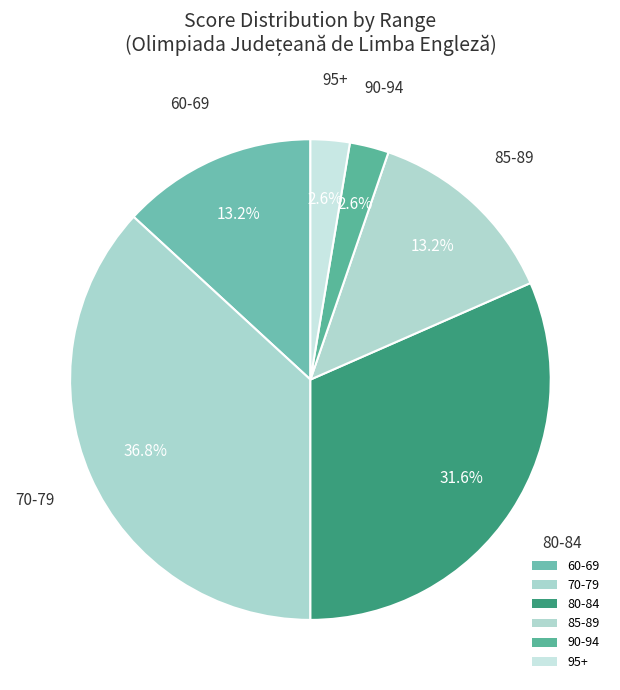

What is the largest slice in the pie chart?

70-79